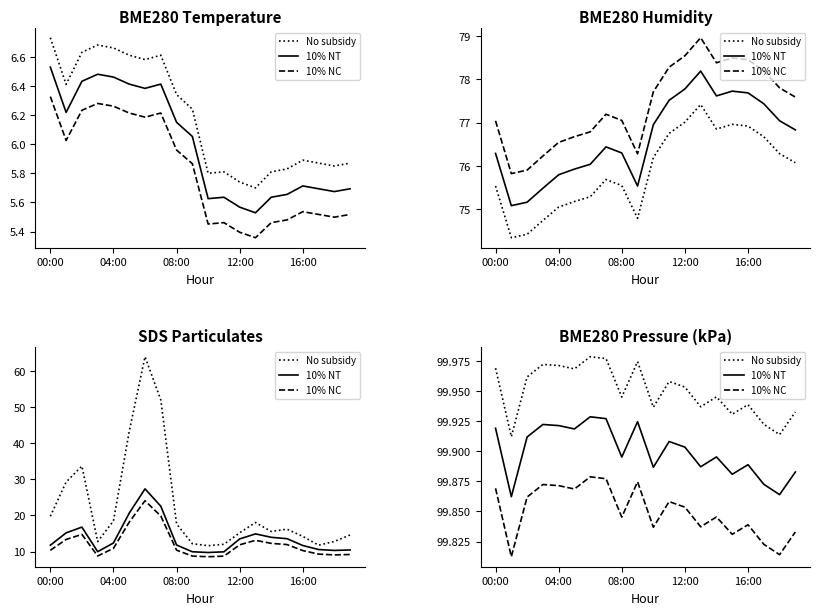

Count the 10% NC values in the range 99 to 100.

20